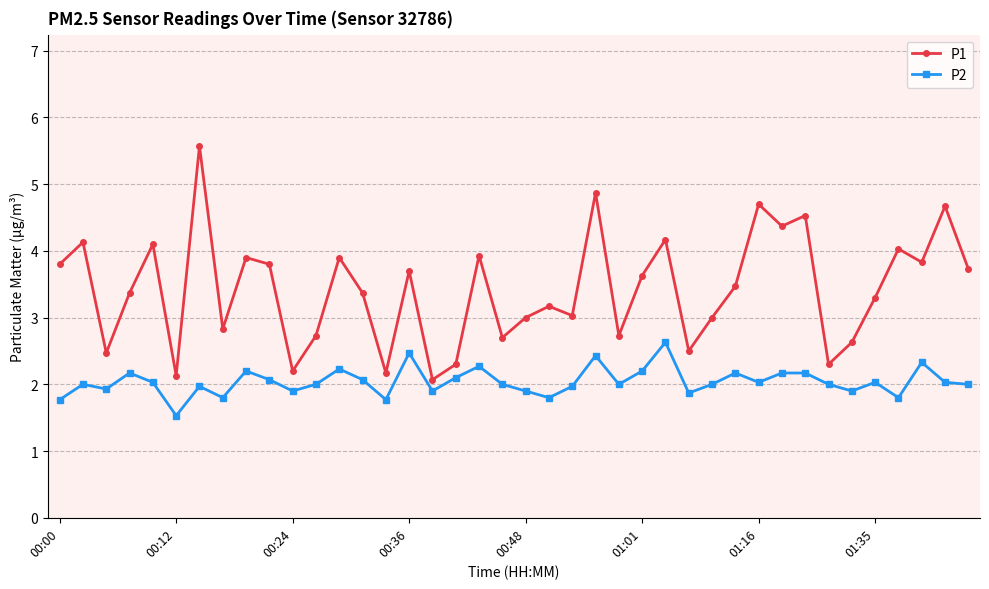

Which series has the widest spread of values?

P1